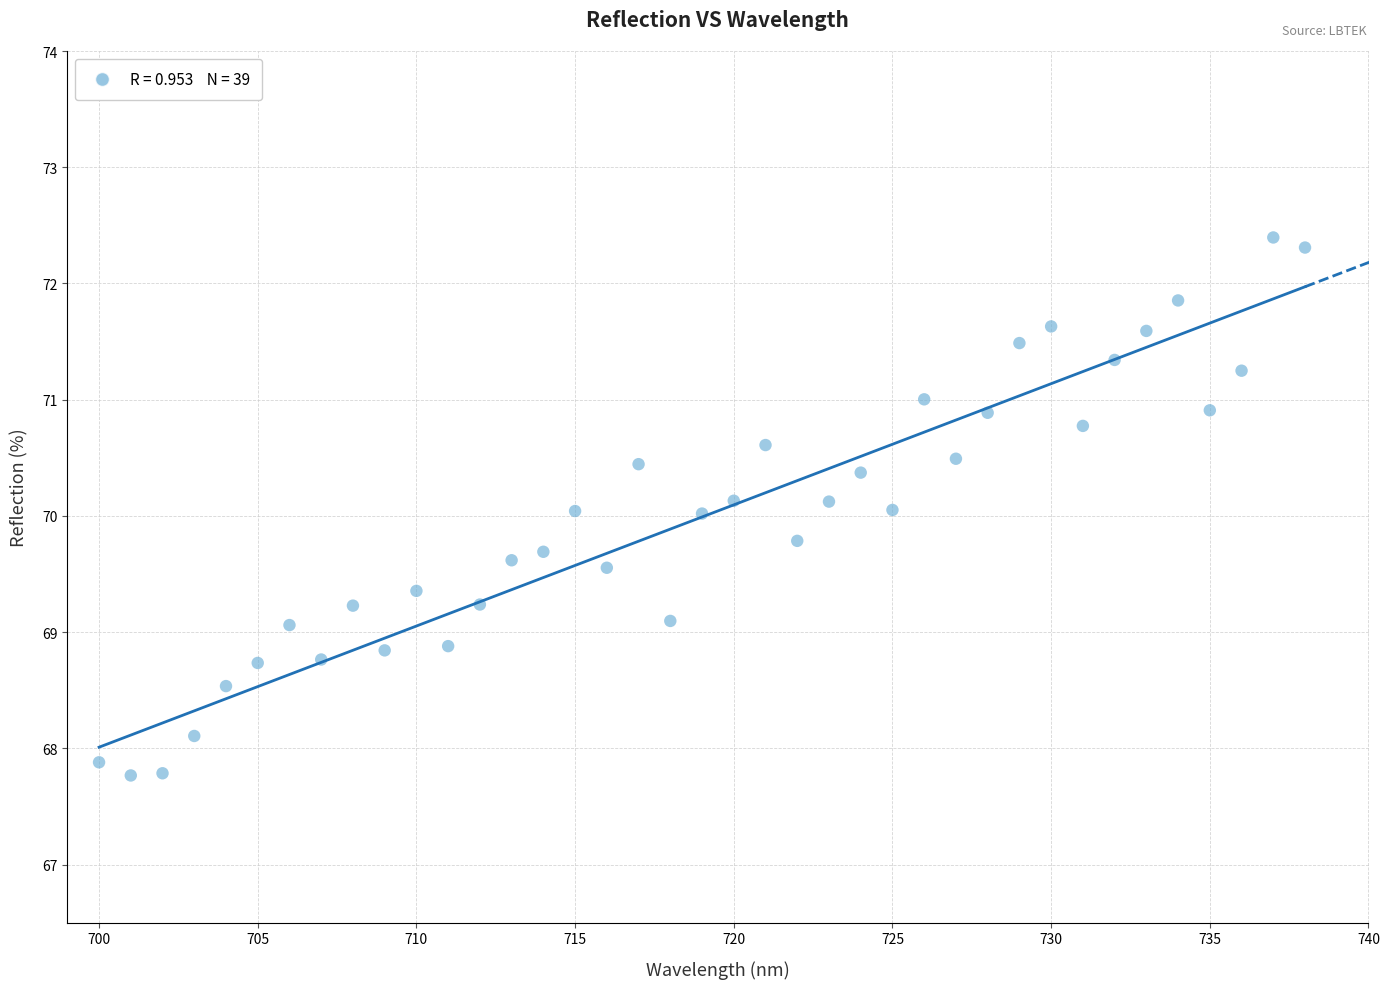

What is the range of Y values (max minus min)?

4.6